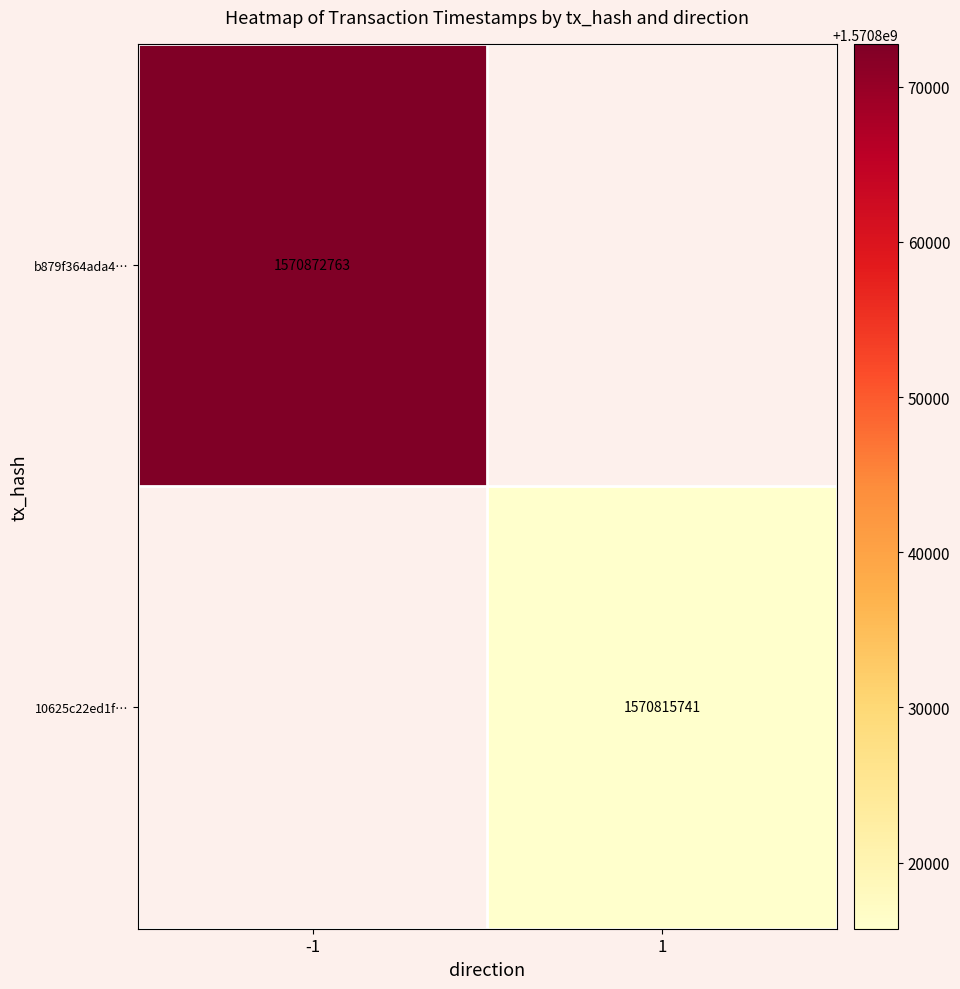

At which category does the chart reach its peak across all series?

-1